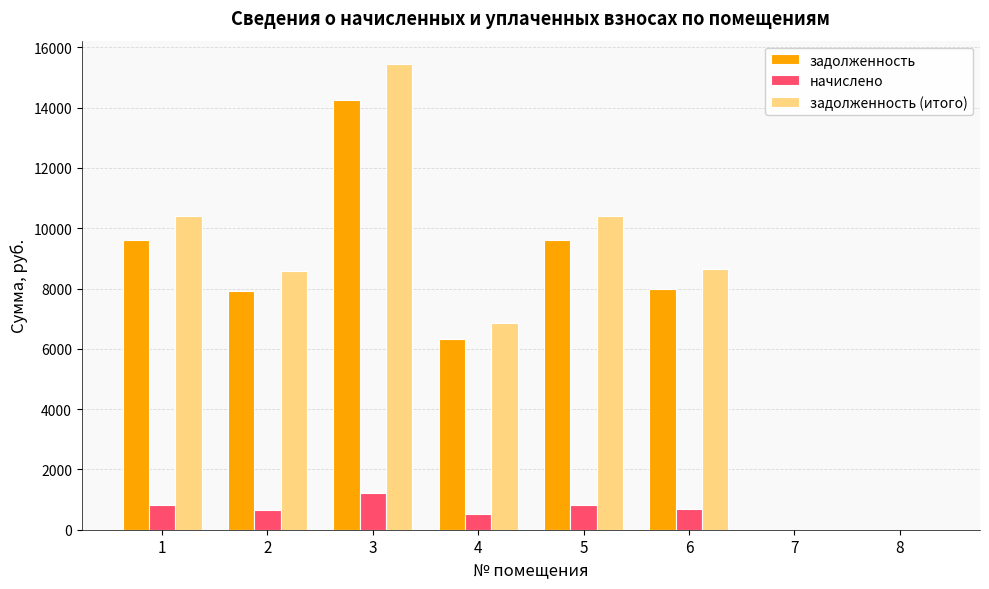

What is the sum of all начислено values?

4696.4